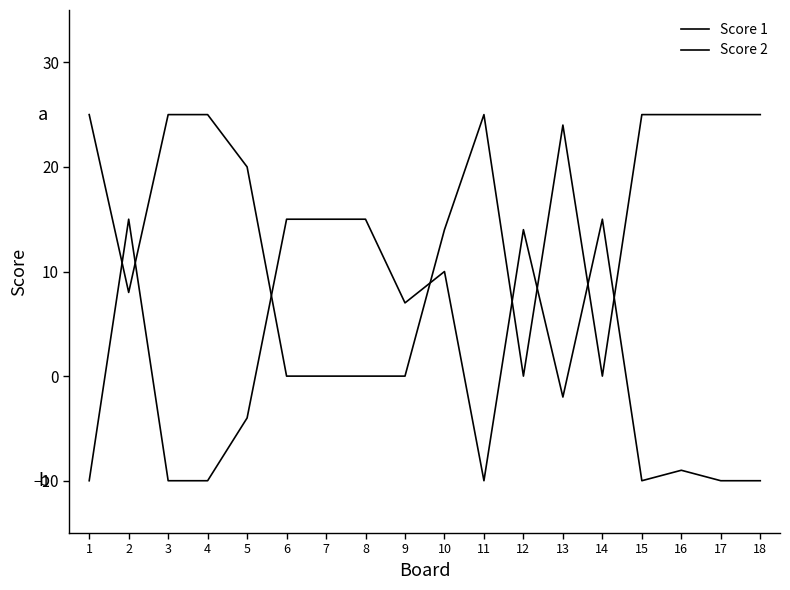

Which series has the largest range (max minus min)?

Score 1